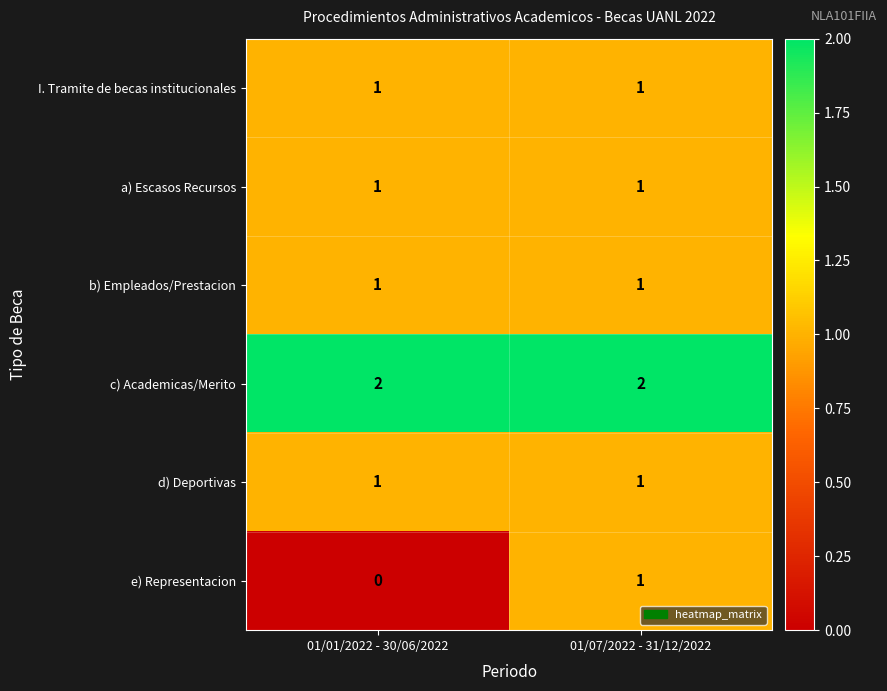

Which series has the widest spread of values?

e) Representacion